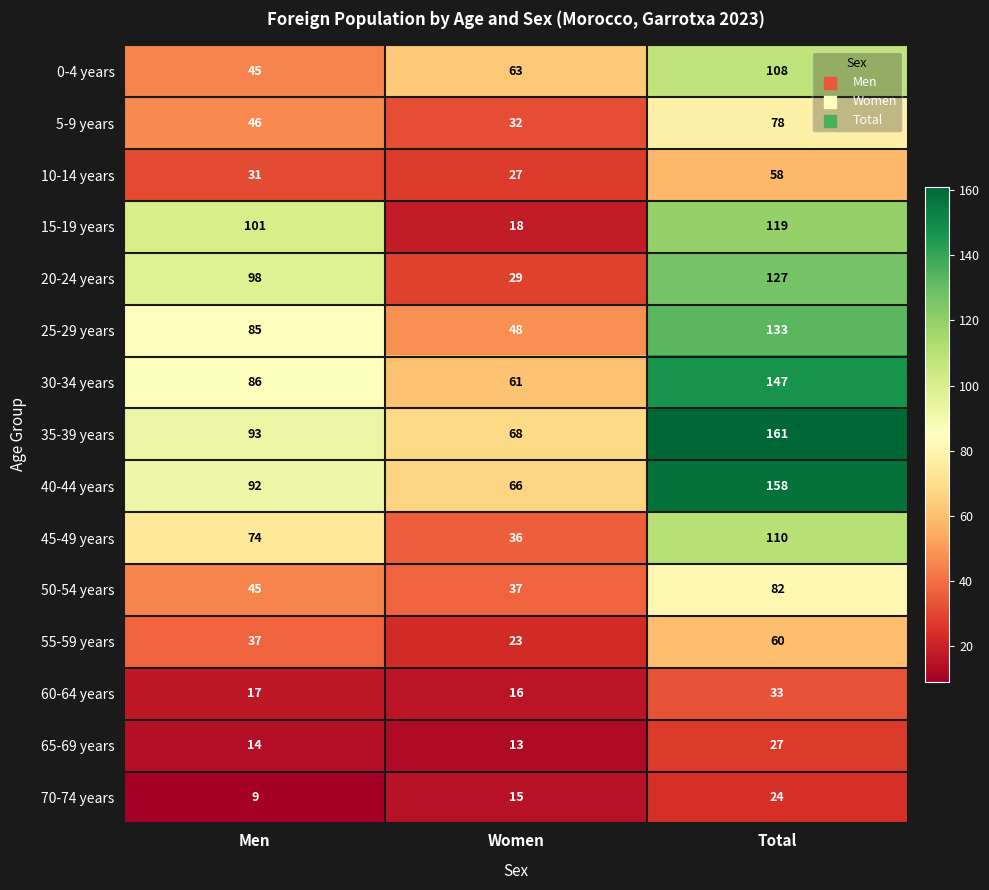

At which category is the sum across all series the highest?

Total